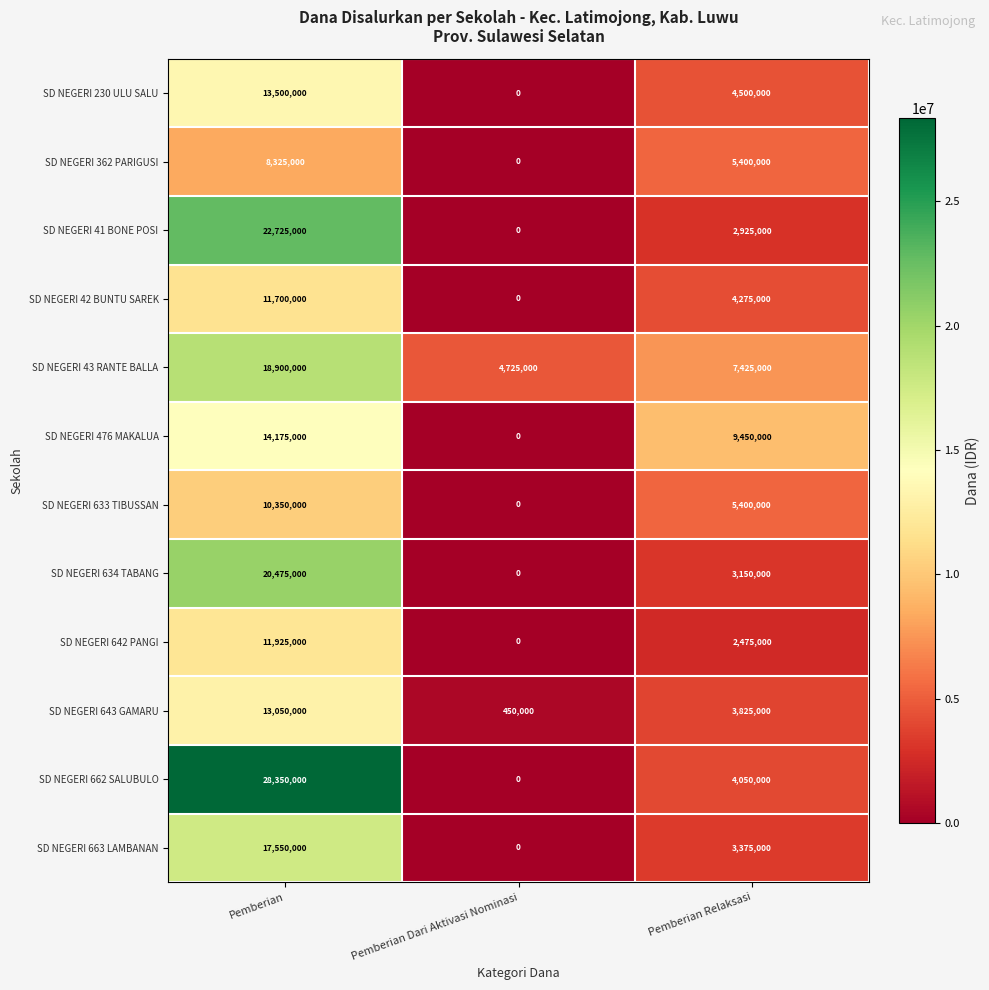

Count the SD NEGERI 42 BUNTU SAREK values in the range 0 to 11700000.

3